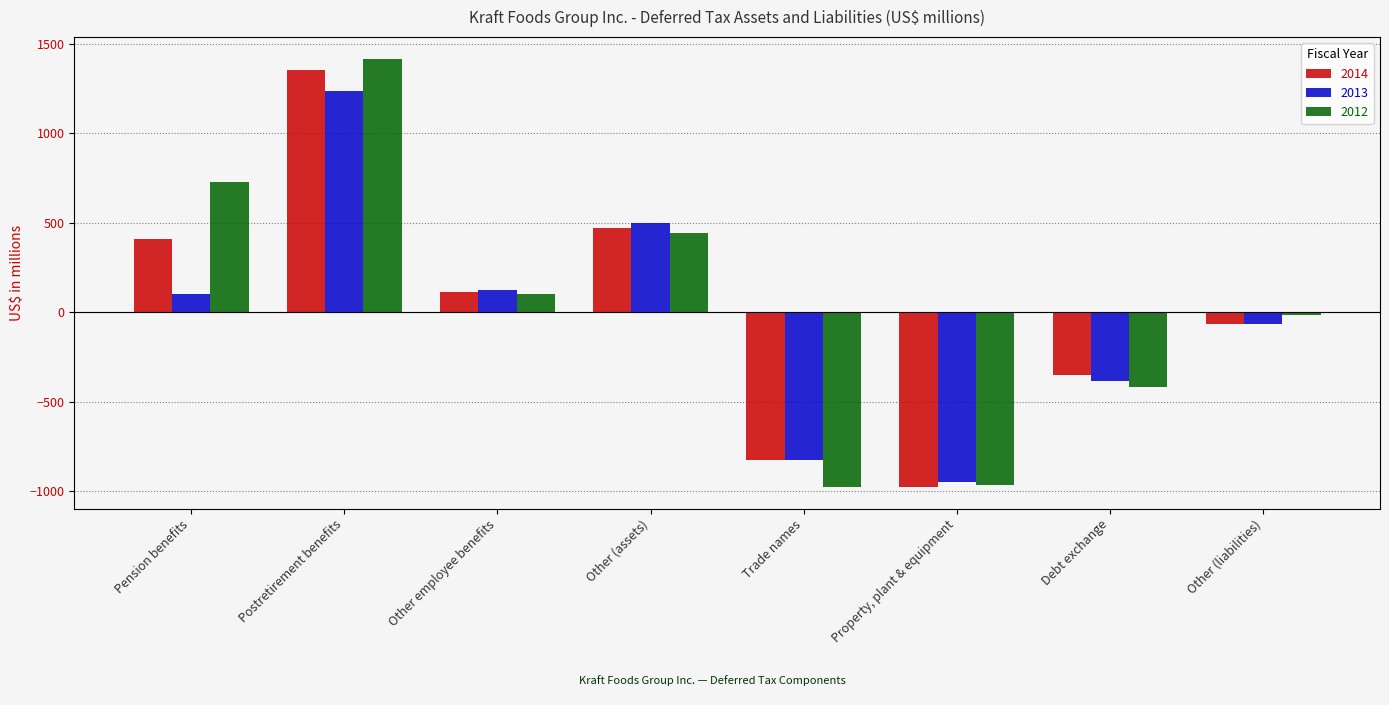

How many values in 2014 are above zero?

4